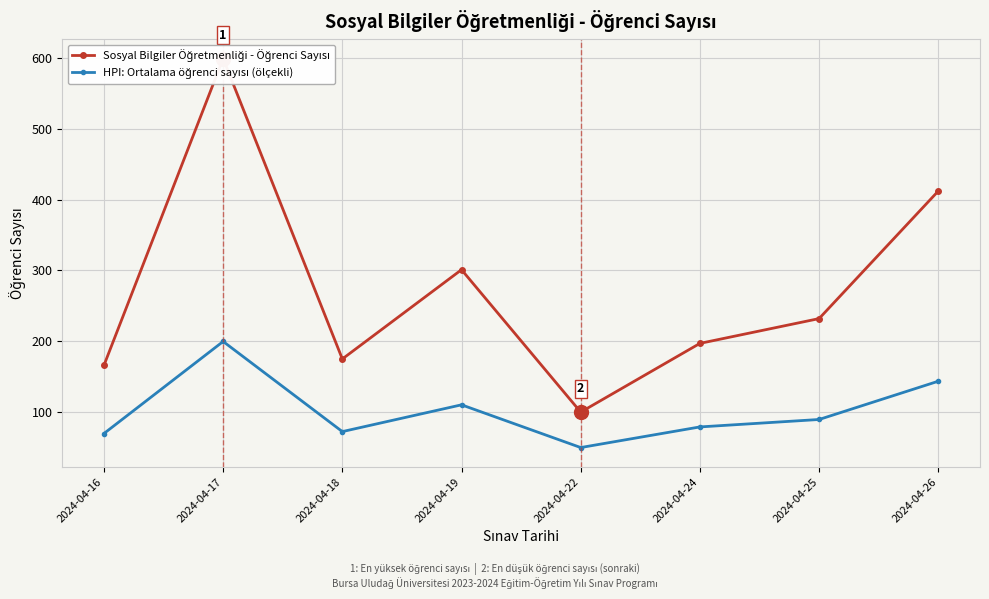

What are all the series names shown in the legend?

Sosyal Bilgiler Öğretmenliği - Öğrenci Sayısı, HPI: Ortalama öğrenci sayısı (ölçekli)